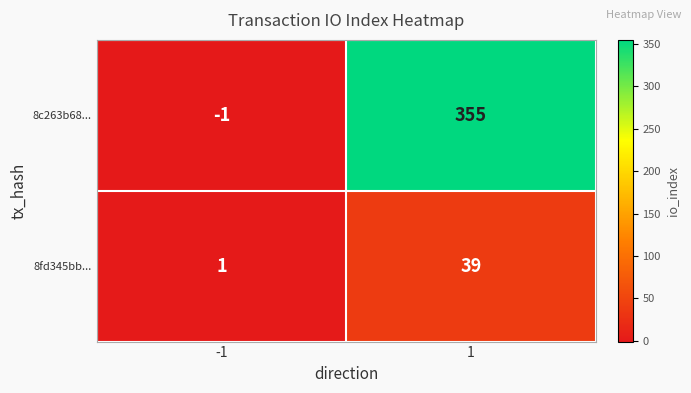

Which series has the largest range (max minus min)?

8c263b68...